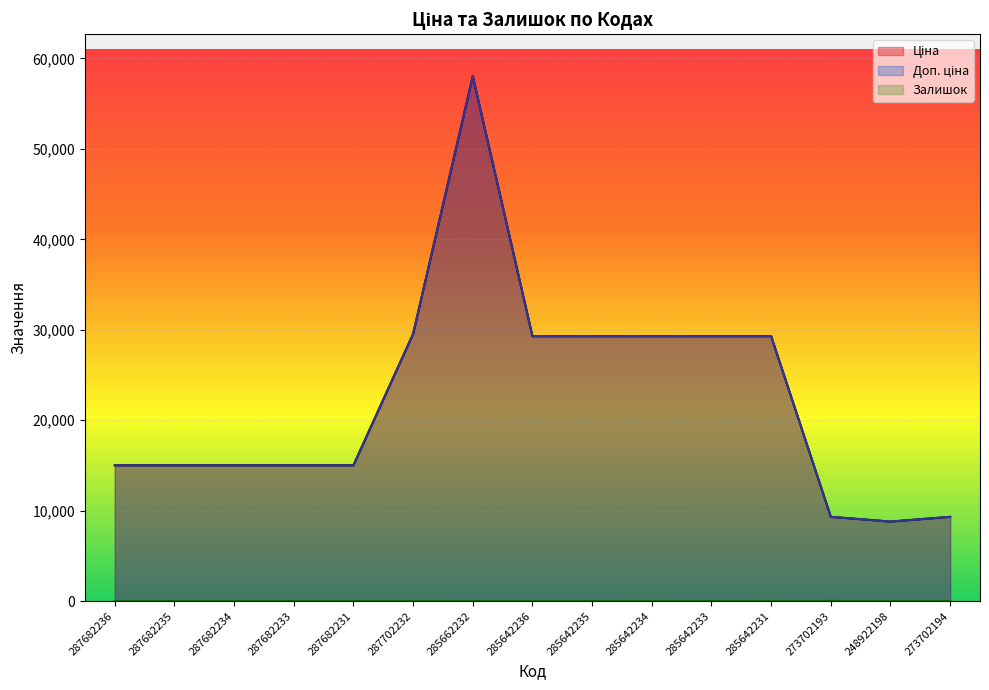

At which category is the sum across all series the highest?

285662232